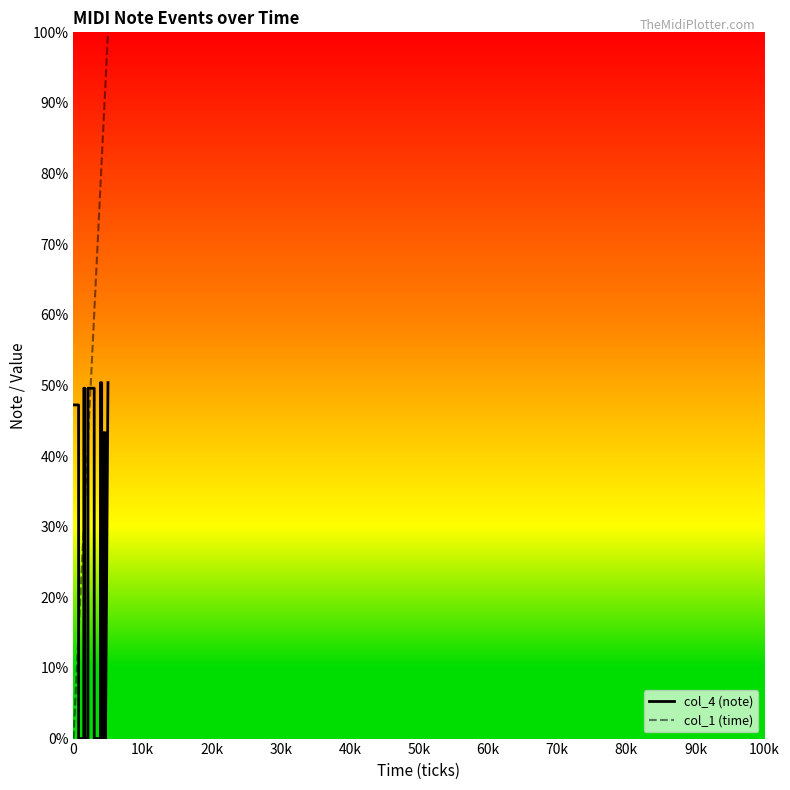

True or false: col_4 (note) and col_1 (time) intersect in this chart.

True